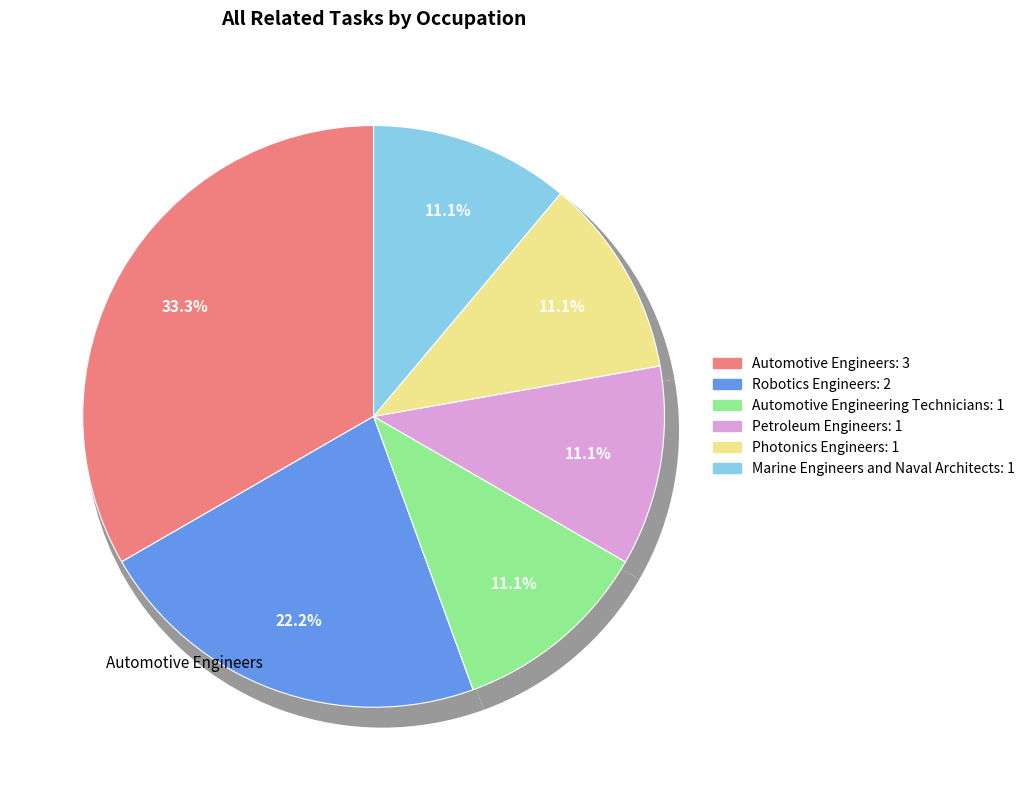

How many segments does this pie chart have?

6